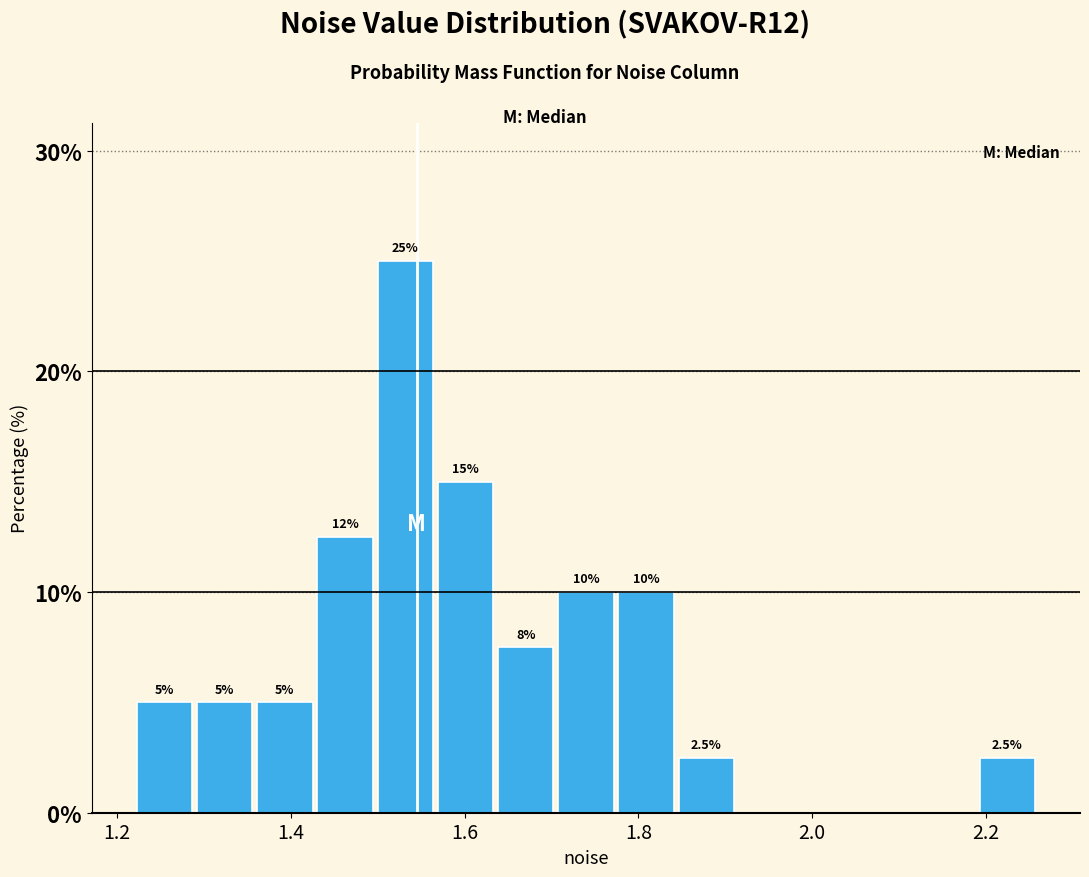

Read against the x-axis, roughly where is the centre of the tallest bar?

1.54